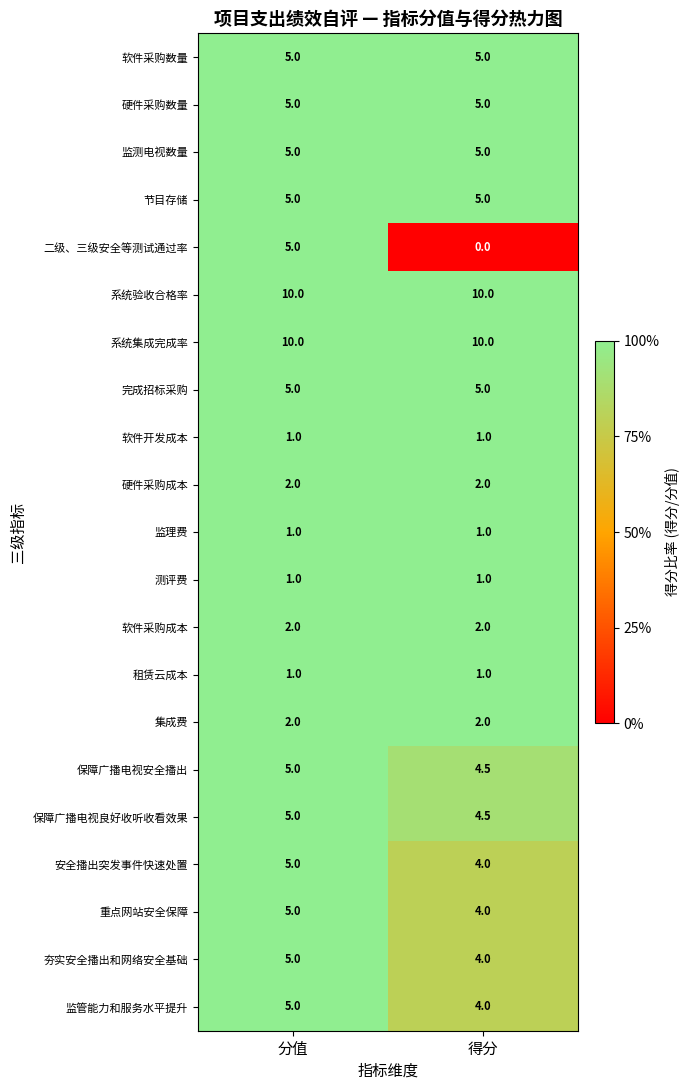

What is the minimum value for 测评费?

1.0